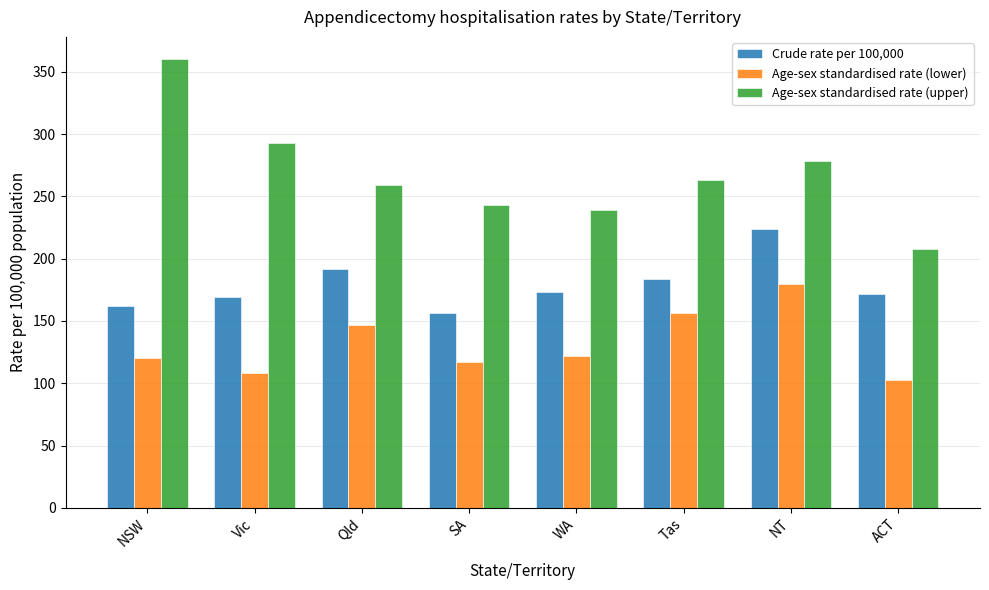

Which series has the largest total across all categories?

Age-sex standardised rate (upper)